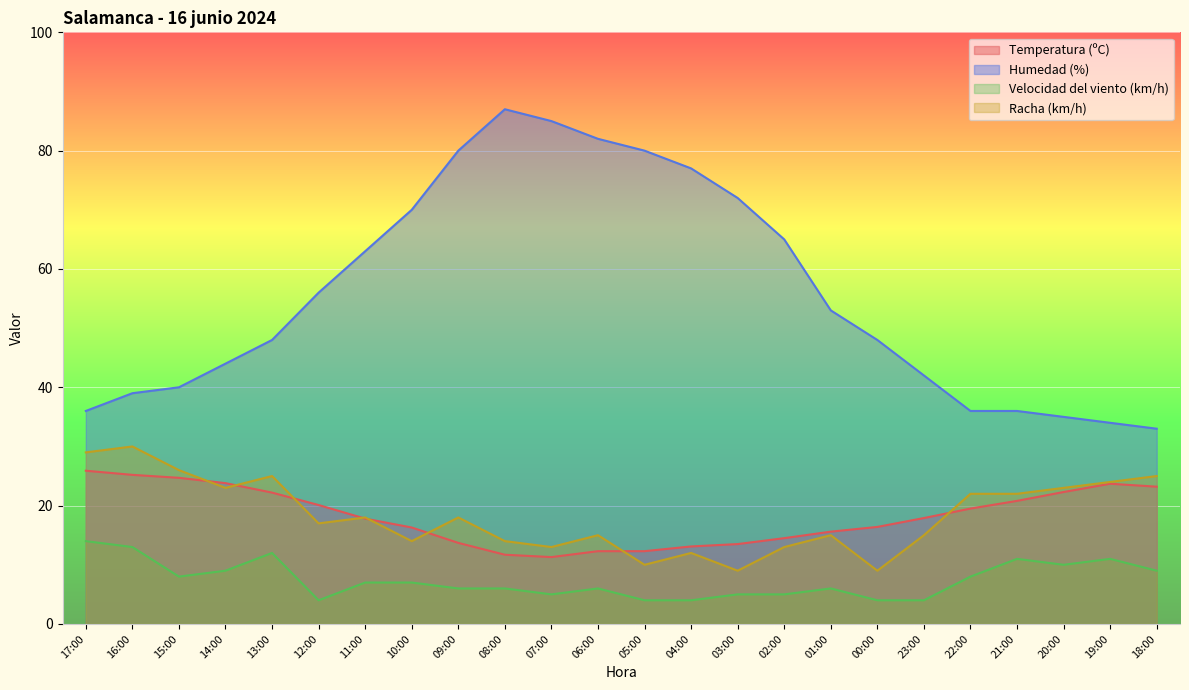

The Humedad (%) series shows 77.0 at 04:00. True or false?

True